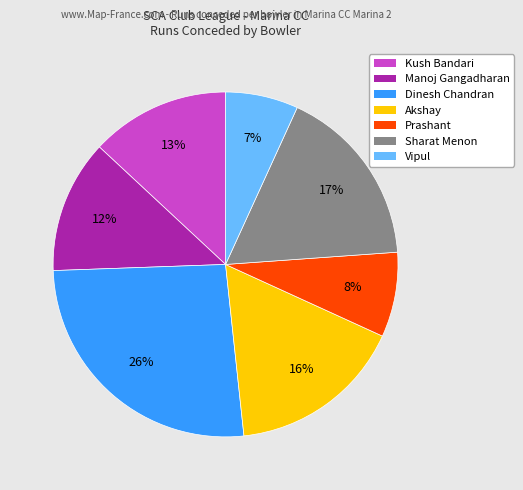

Does Vipul represent more than half of the total?

No